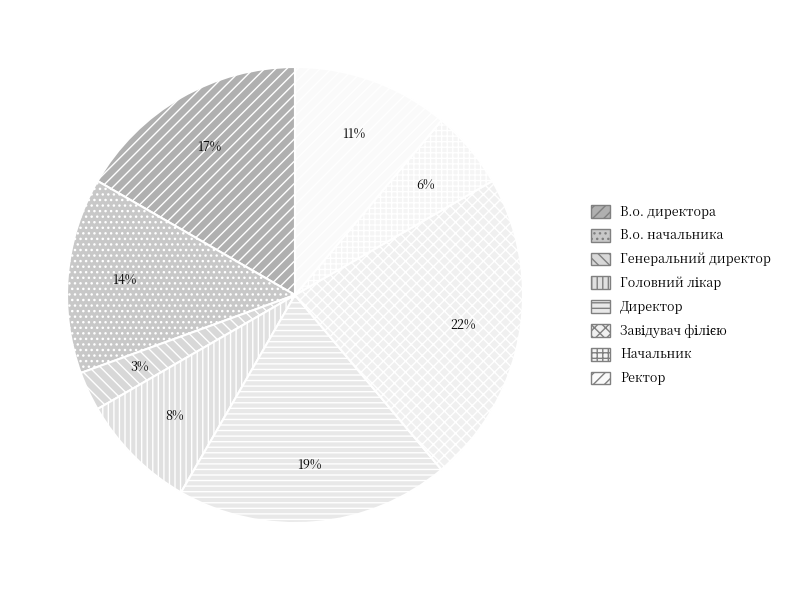

To the nearest percent, what portion does Завідувач філією represent?

22%